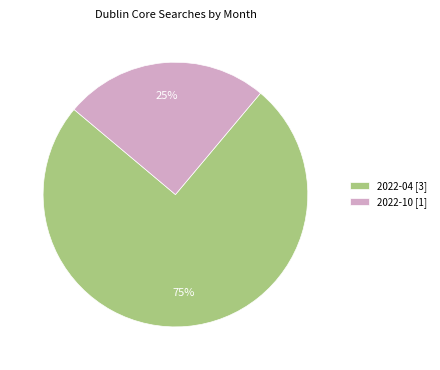

How many slices are in this pie chart?

2